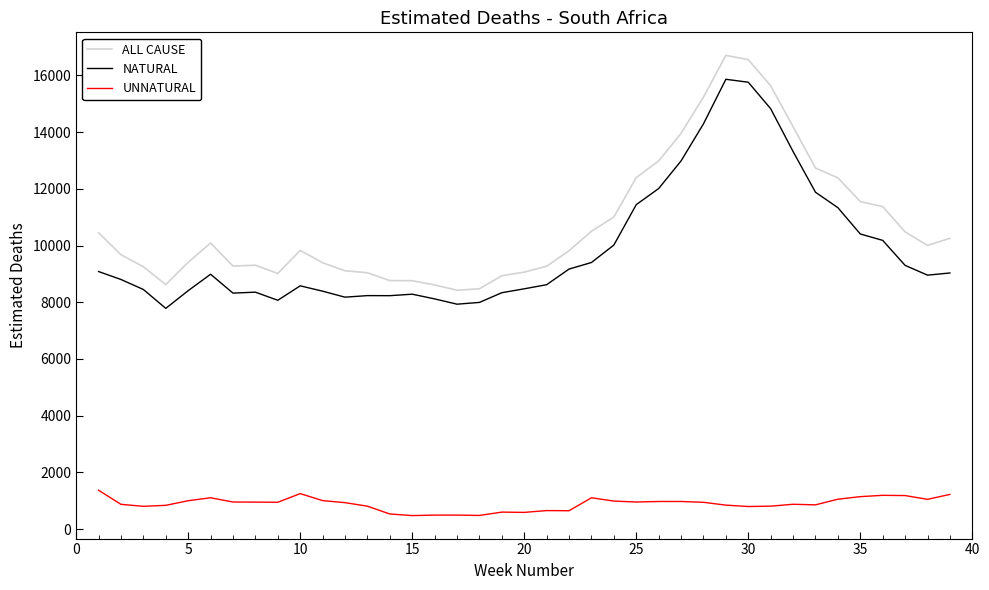

How many values in the UNNATURAL series exceed 944?

20